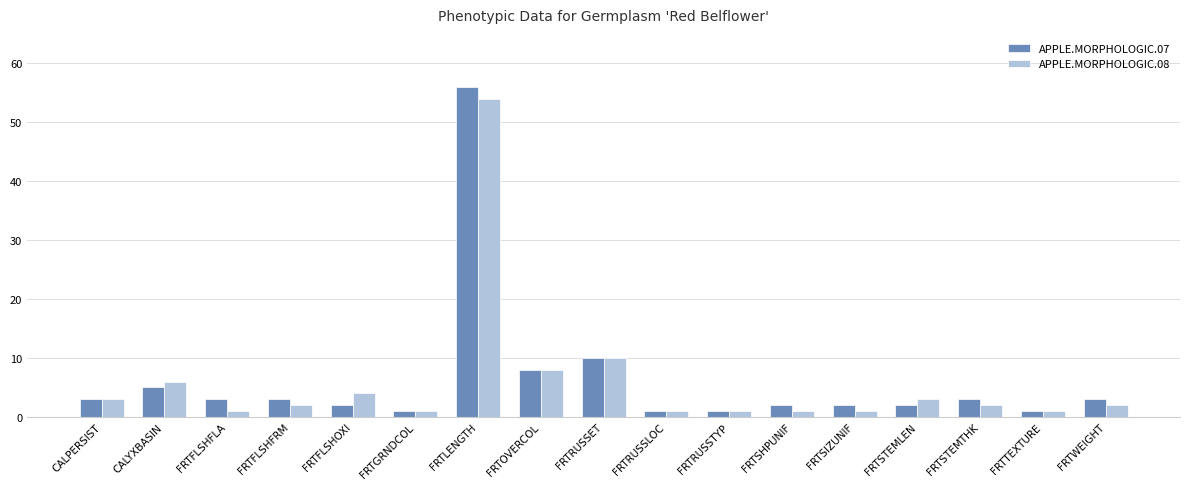

Reading right to left, transcribe all the data shown in this chart.

APPLE.MORPHOLOGIC.07: FRTWEIGHT=3	FRTTEXTURE=1	FRTSTEMTHK=3	FRTSTEMLEN=2	FRTSIZUNIF=2	FRTSHPUNIF=2	FRTRUSSTYP=1	FRTRUSSLOC=1	FRTRUSSET=10	FRTOVERCOL=8	FRTLENGTH=56	FRTGRNDCOL=1	FRTFLSHOXI=2	FRTFLSHFRM=3	FRTFLSHFLA=3	CALYXBASIN=5	CALPERSIST=3
APPLE.MORPHOLOGIC.08: FRTWEIGHT=2	FRTTEXTURE=1	FRTSTEMTHK=2	FRTSTEMLEN=3	FRTSIZUNIF=1	FRTSHPUNIF=1	FRTRUSSTYP=1	FRTRUSSLOC=1	FRTRUSSET=10	FRTOVERCOL=8	FRTLENGTH=54	FRTGRNDCOL=1	FRTFLSHOXI=4	FRTFLSHFRM=2	FRTFLSHFLA=1	CALYXBASIN=6	CALPERSIST=3